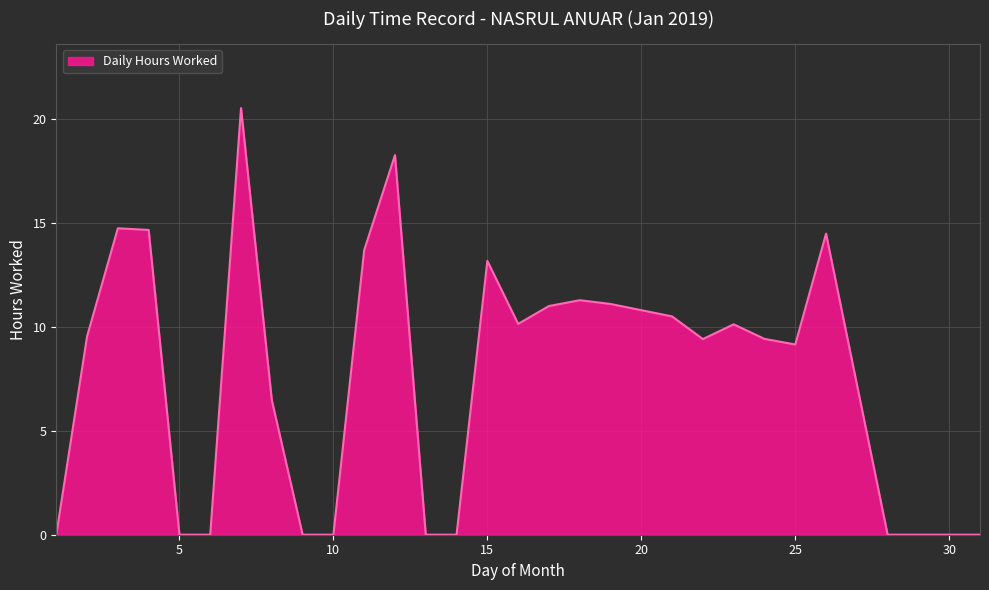

What is the difference between the maximum and minimum values?

20.5